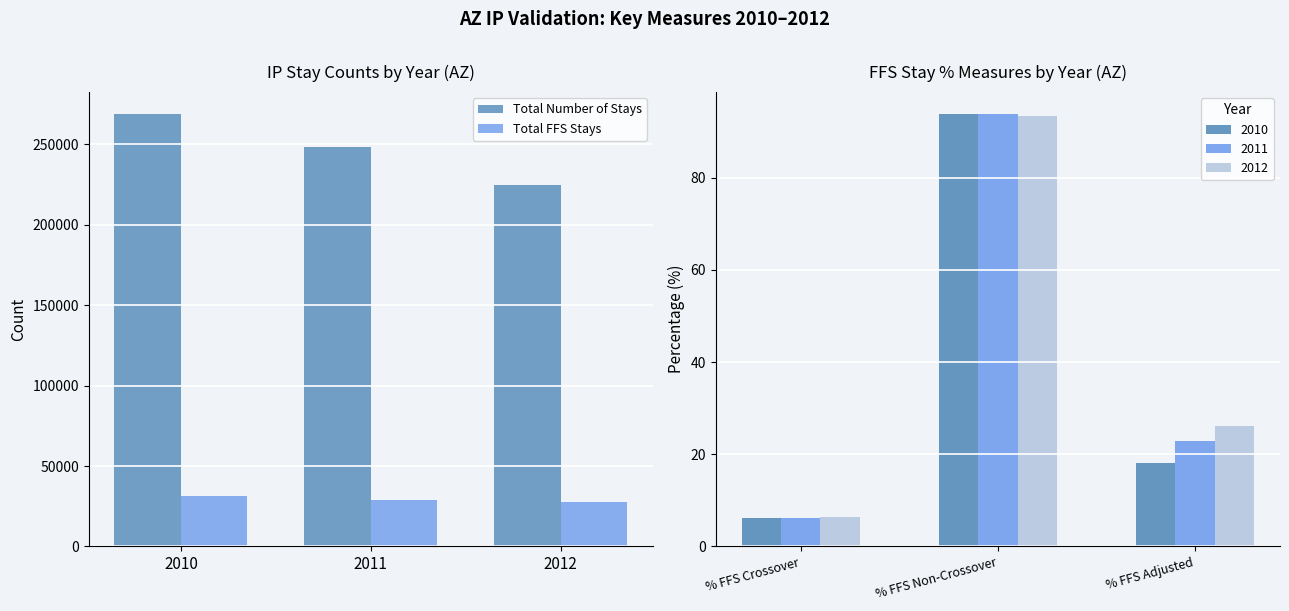

What is the minimum value for Total Number of Stays?

224544